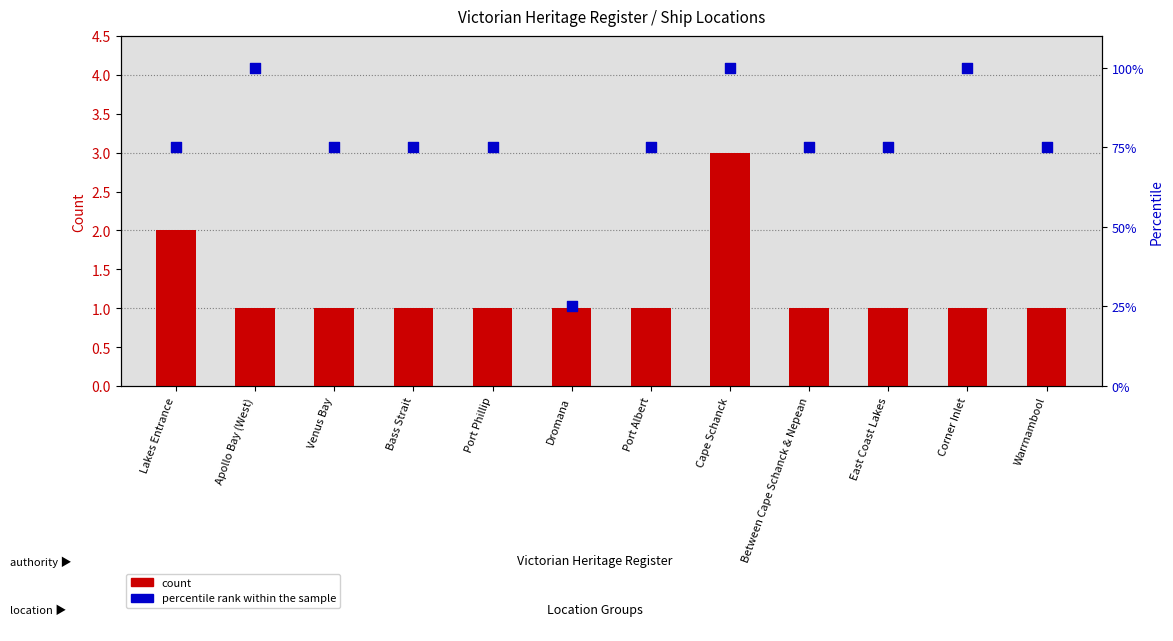

At which category is the sum across all series the highest?

Cape Schanck